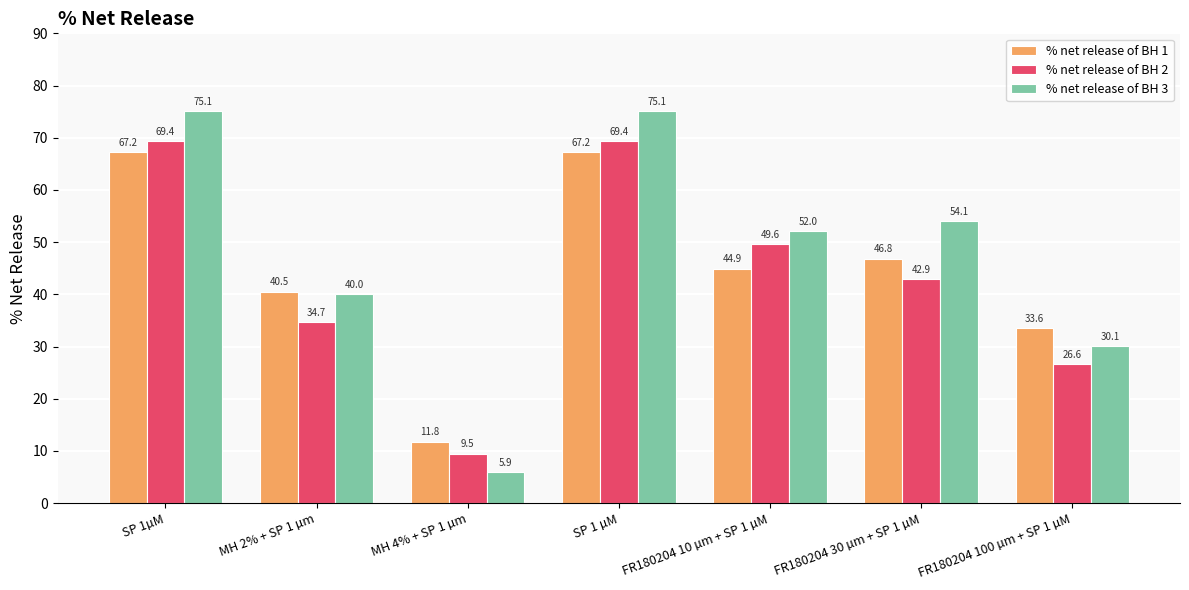

What is the label of the 1st bar from the right?

FR180204 100 µm + SP 1 µM